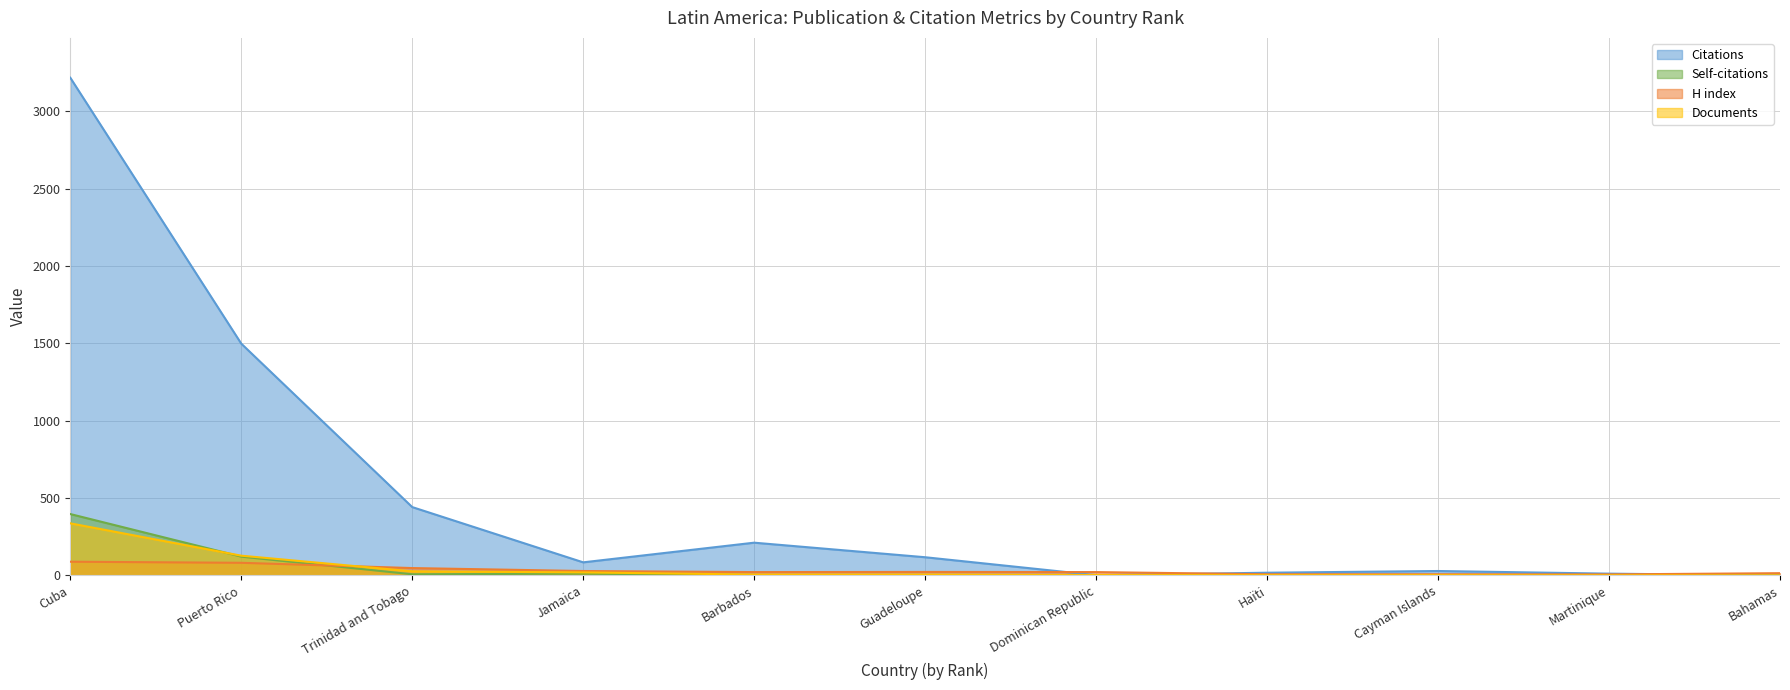

At which label does H index first exceed 22?

Cuba